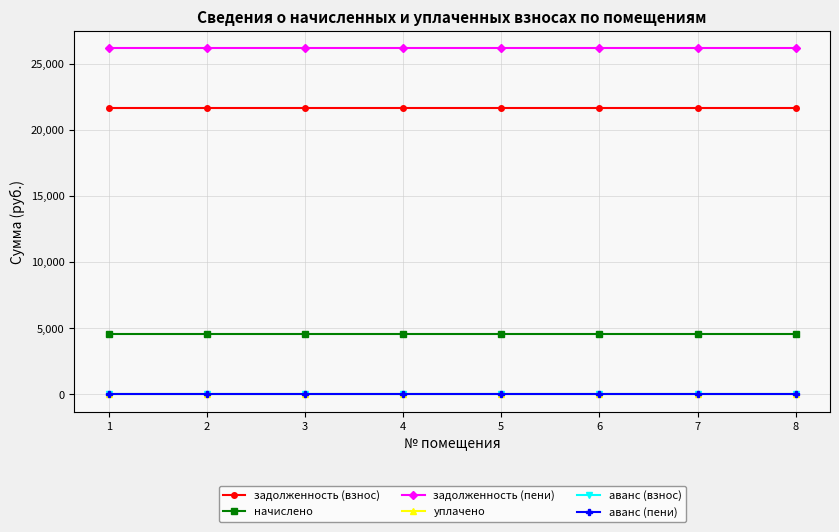

Where is аванс (взнос) nearest to the value 0?

1